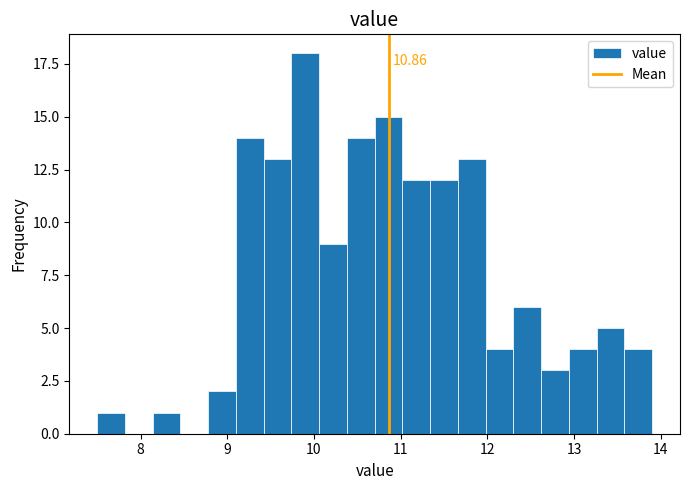

Read against the x-axis, roughly where is the centre of the tallest bar?

9.9